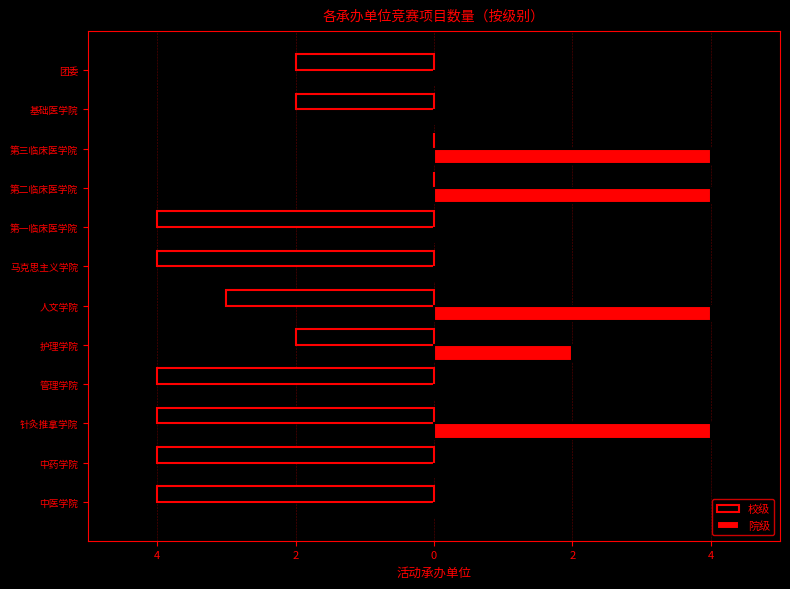

What is the greatest value displayed?

4